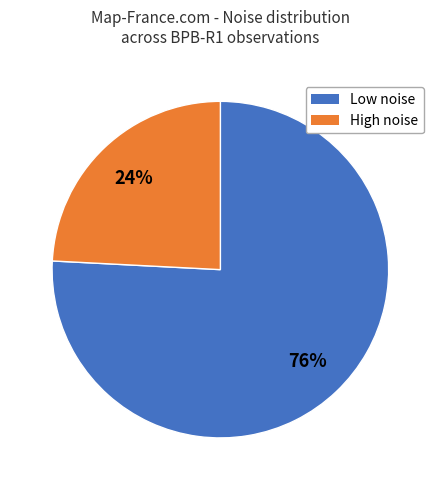

To the nearest percent, what is the average slice percentage?

50%